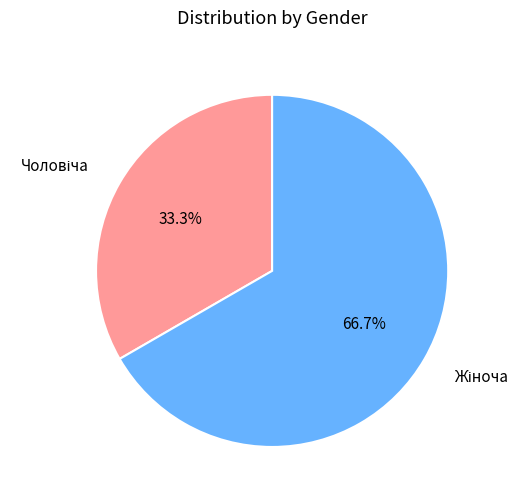

Does any single category account for the majority?

Yes